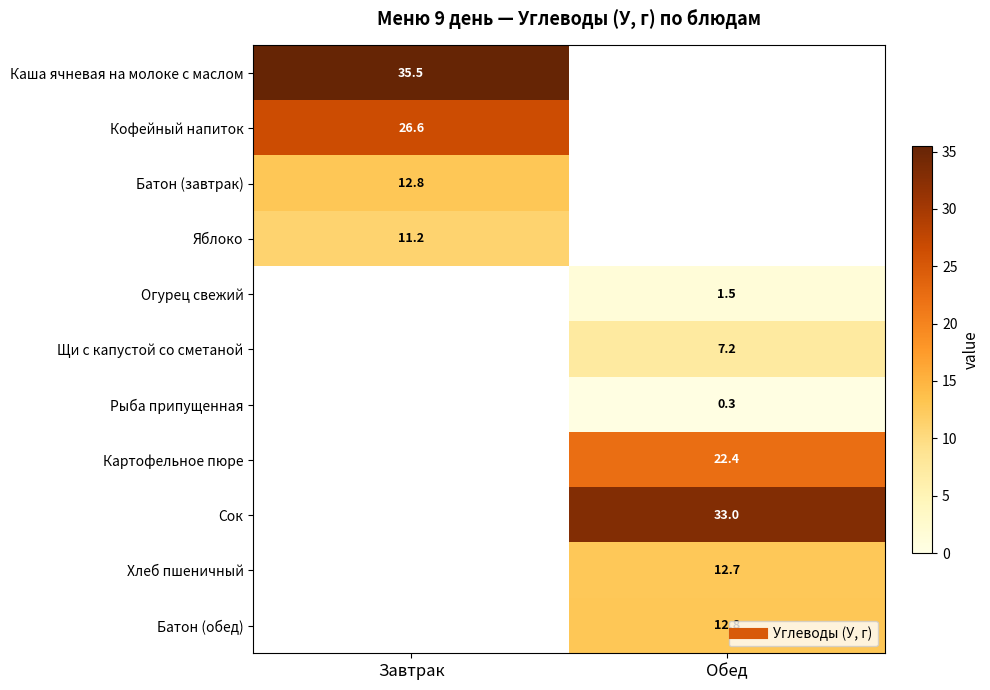

Which category has the highest value in the Огурец свежий series?

Завтрак